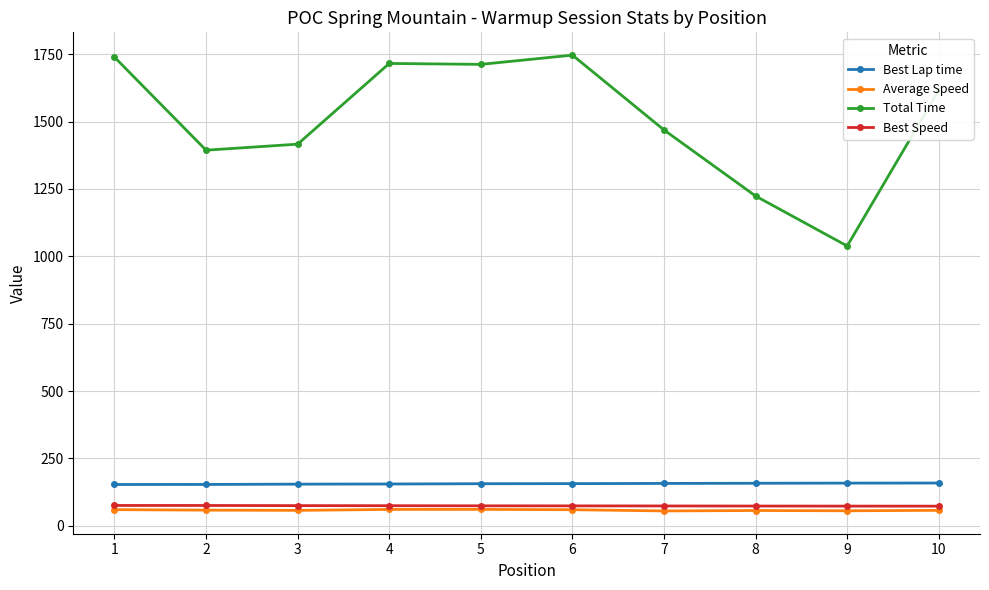

What is the greatest value displayed?

1746.6